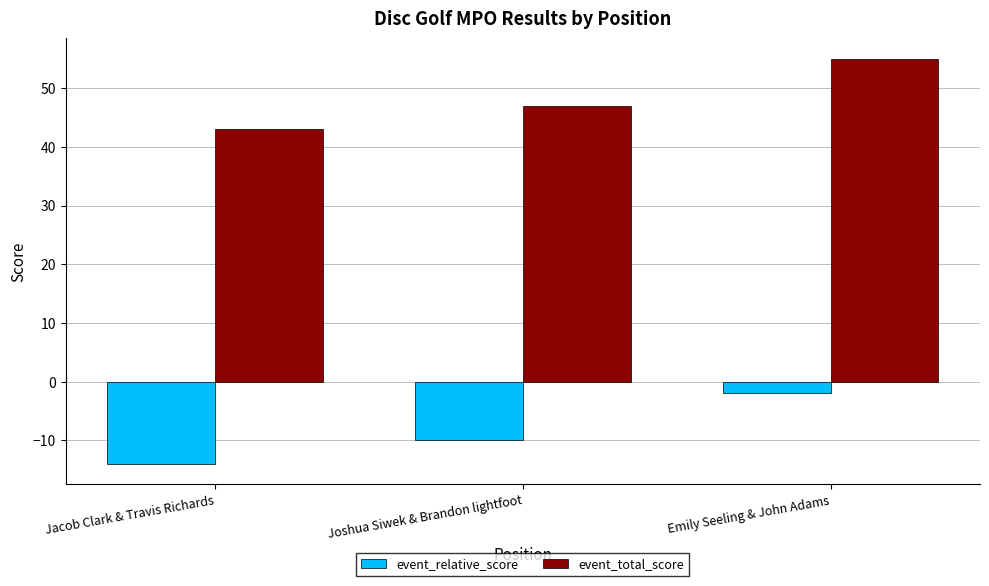

Count the number of data series in this chart.

2